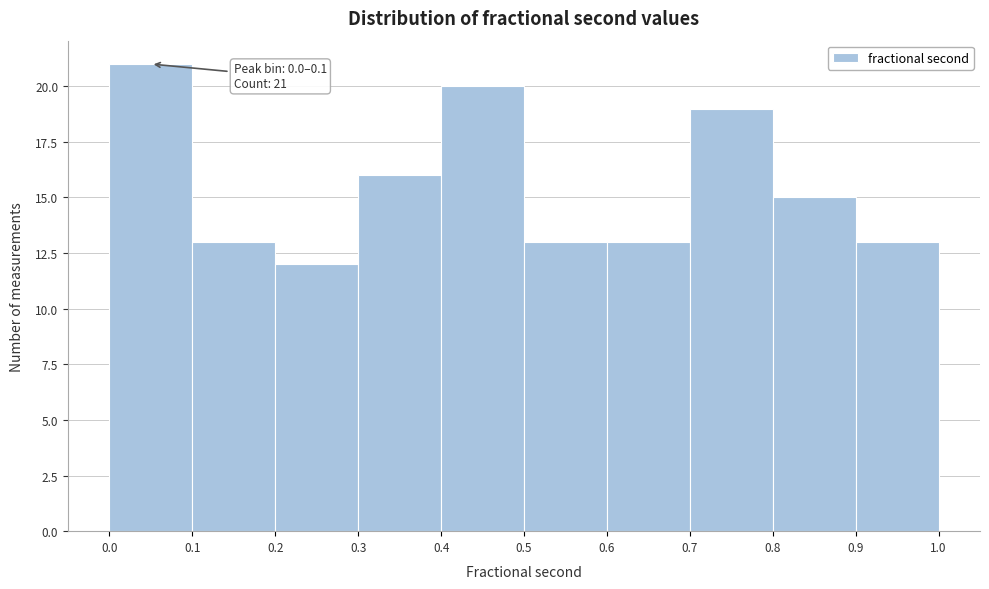

Which range on the x-axis has the tallest bar?

0.0 to 0.1